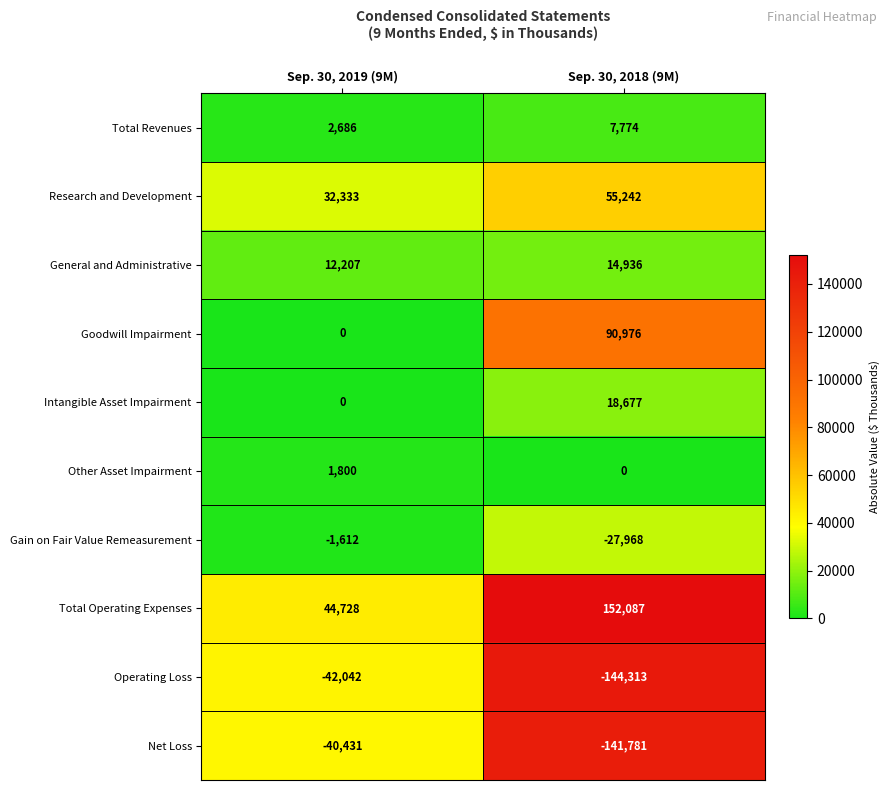

Which series has the largest range (max minus min)?

Total Operating Expenses